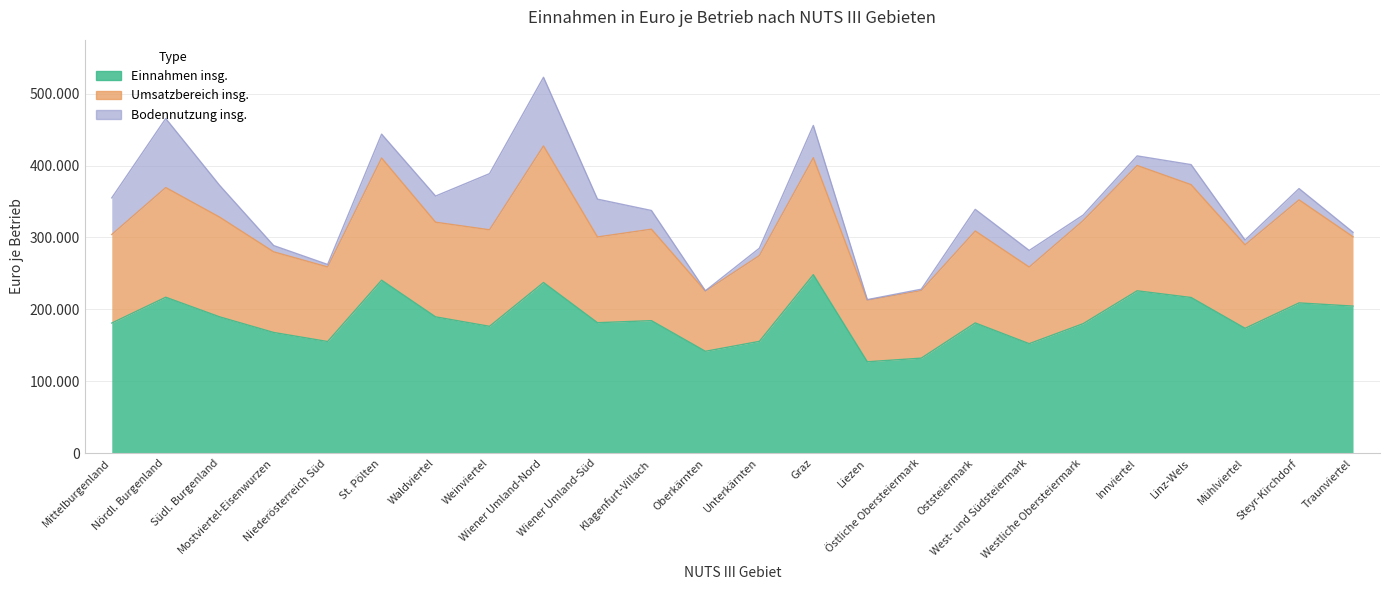

True or false: Einnahmen insg. has a value of 102464 at Mittelburgenland.

False